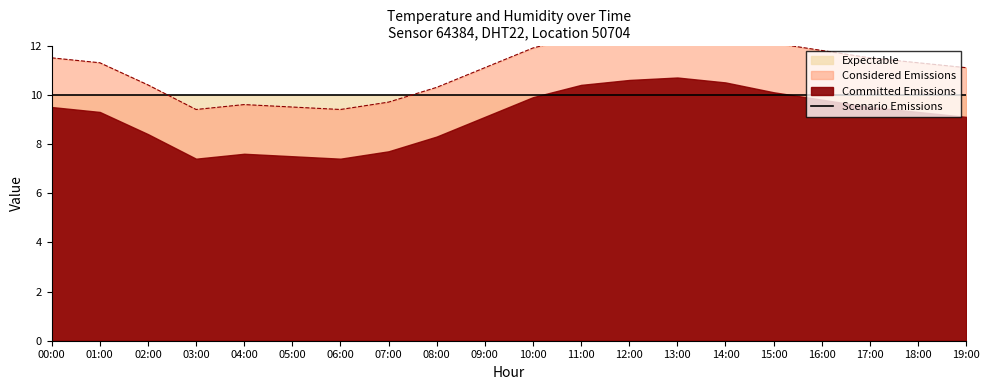

Read the value at 09:00.

11.1